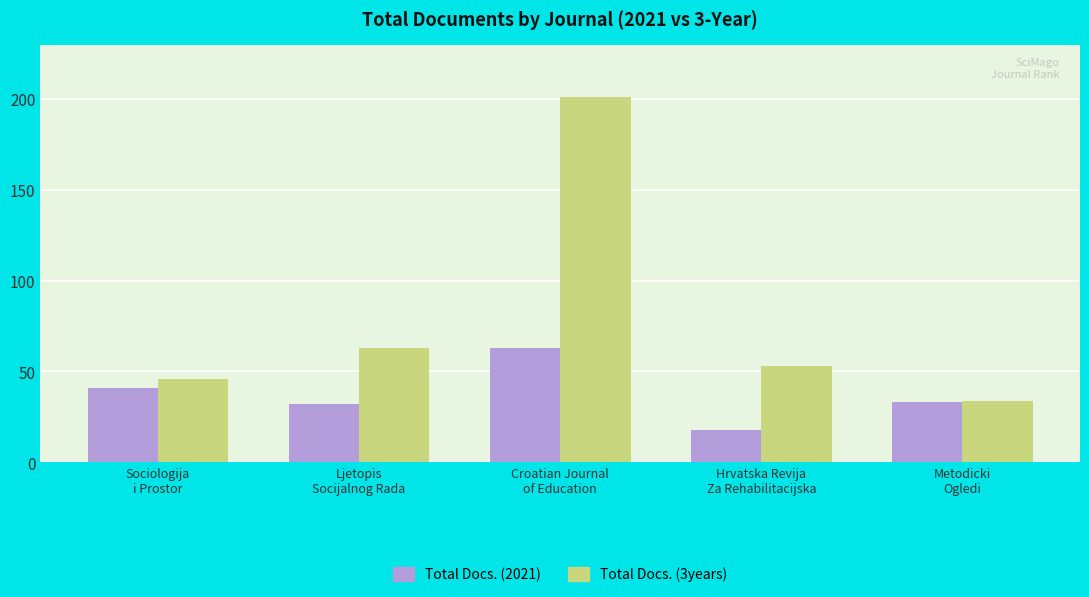

Where is Total Docs. (2021) nearest to the value 40?

Sociologija
i Prostor